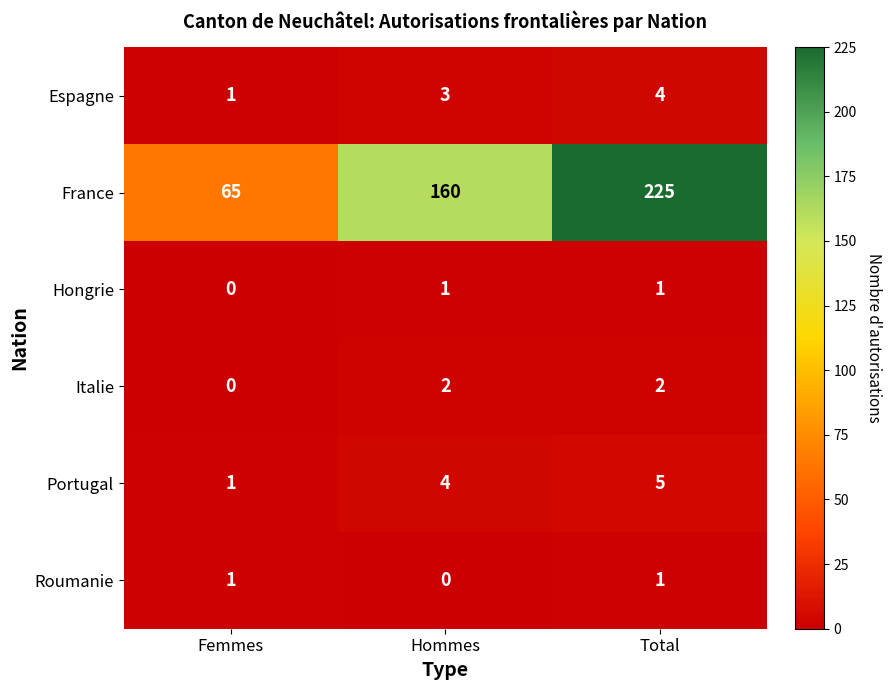

Which series has the largest total across all categories?

France